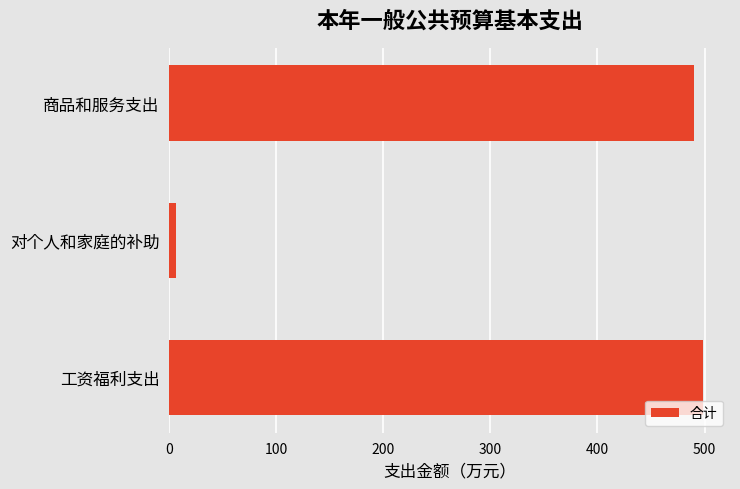

Reading bottom to top, extract all data points from this chart.

498.9	6.3	490.4